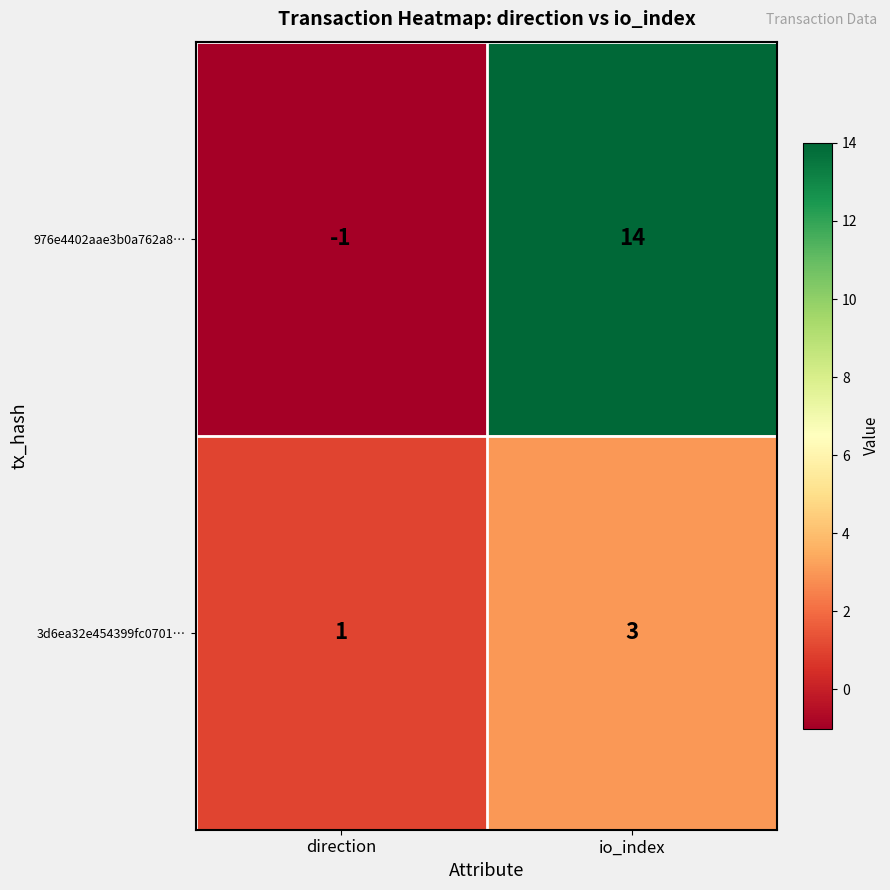

At which label does 976e4402aae3b0a762a8… reach its minimum?

direction